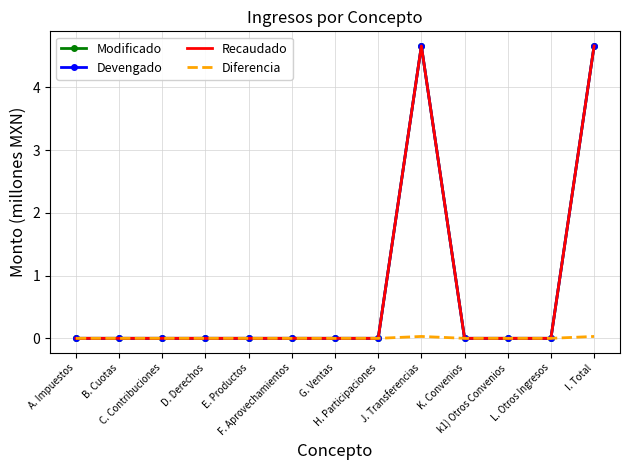

At which category is the sum across all series the highest?

J. Transferencias